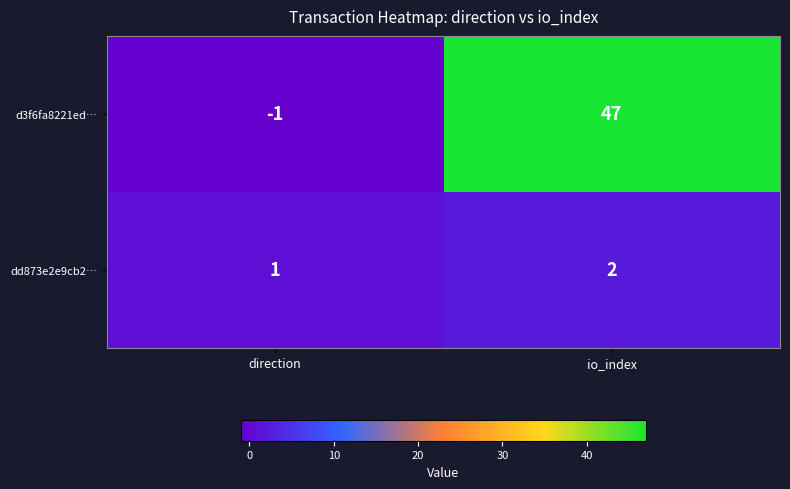

The d3f6fa8221ed… series shows 65 at io_index. True or false?

False